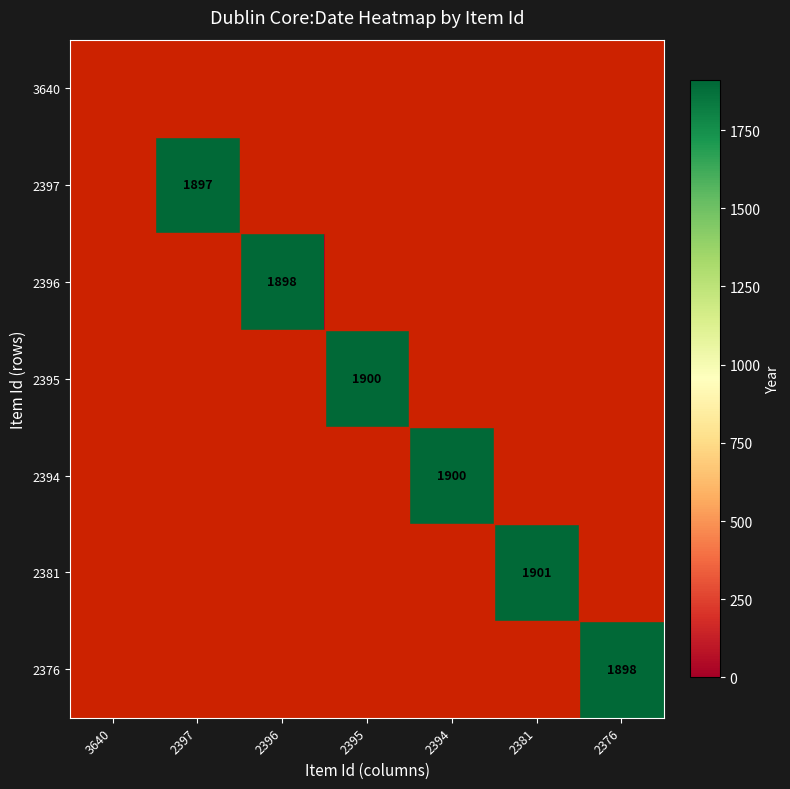

The value of 2394 at 2394 is 989. True or false?

False